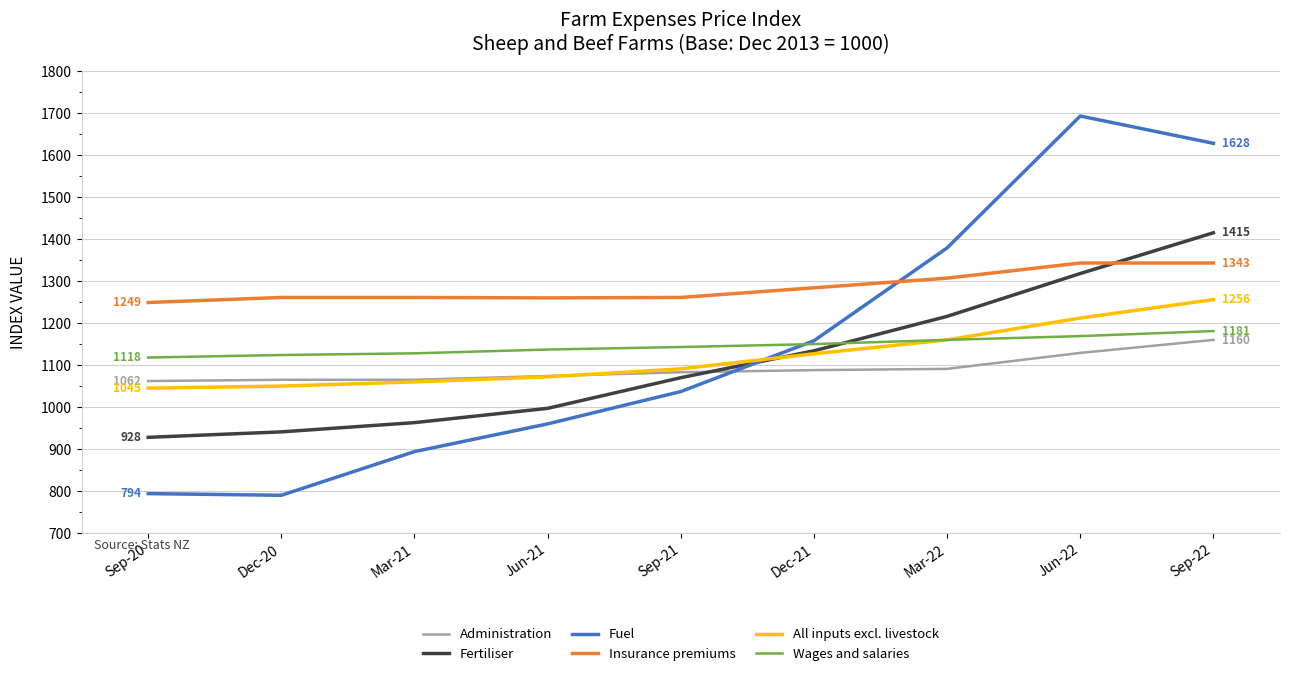

True or false: Insurance premiums has a value of 1260 at Jun-21.

True